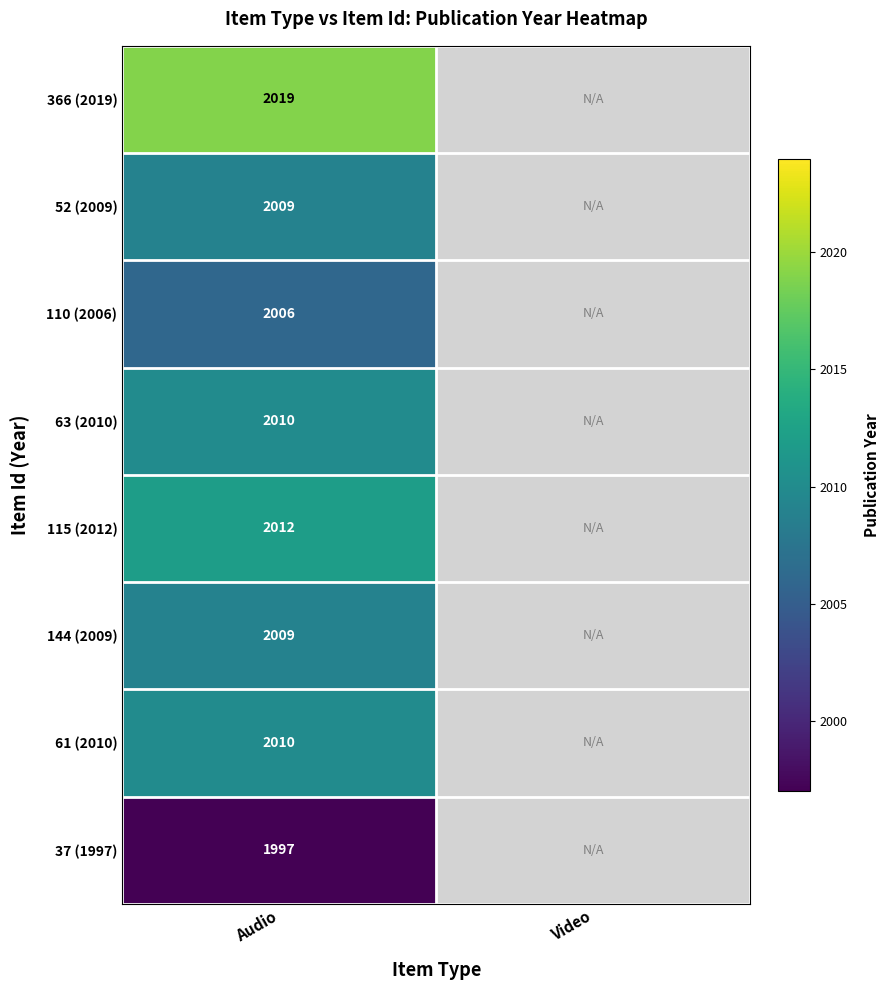

Is it true that 61 (2010) equals 2010 at Audio?

True